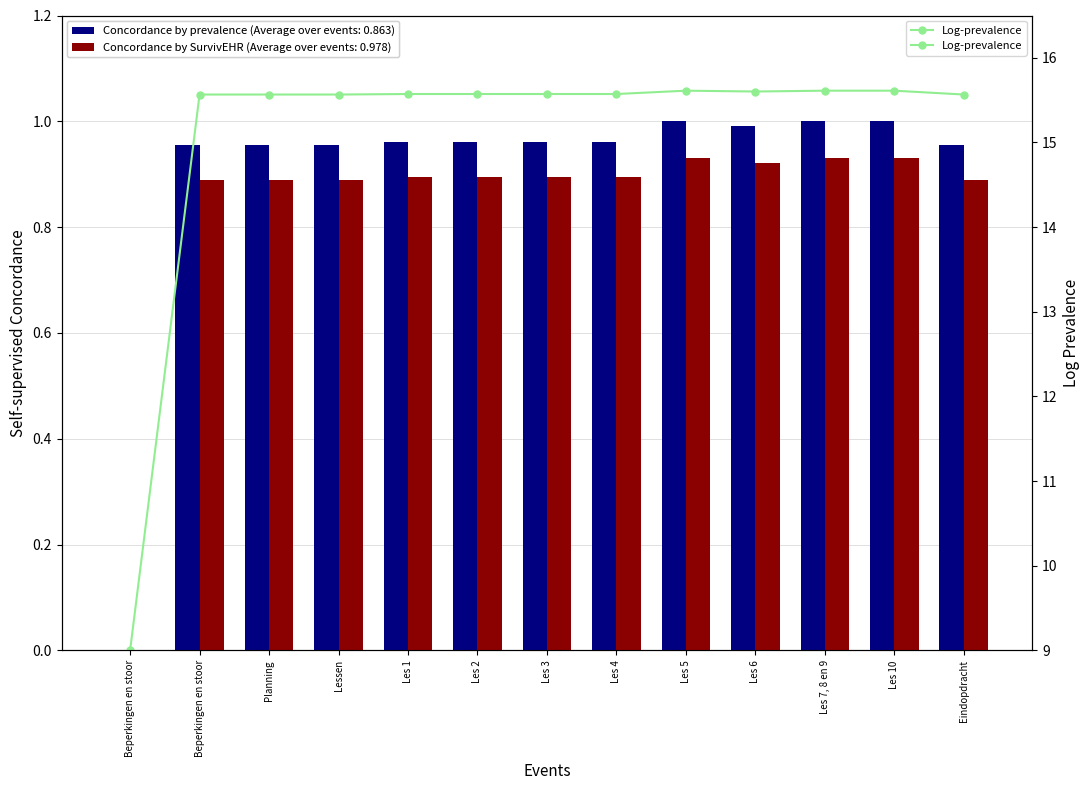

At which category does the chart reach its peak across all series?

Les 10